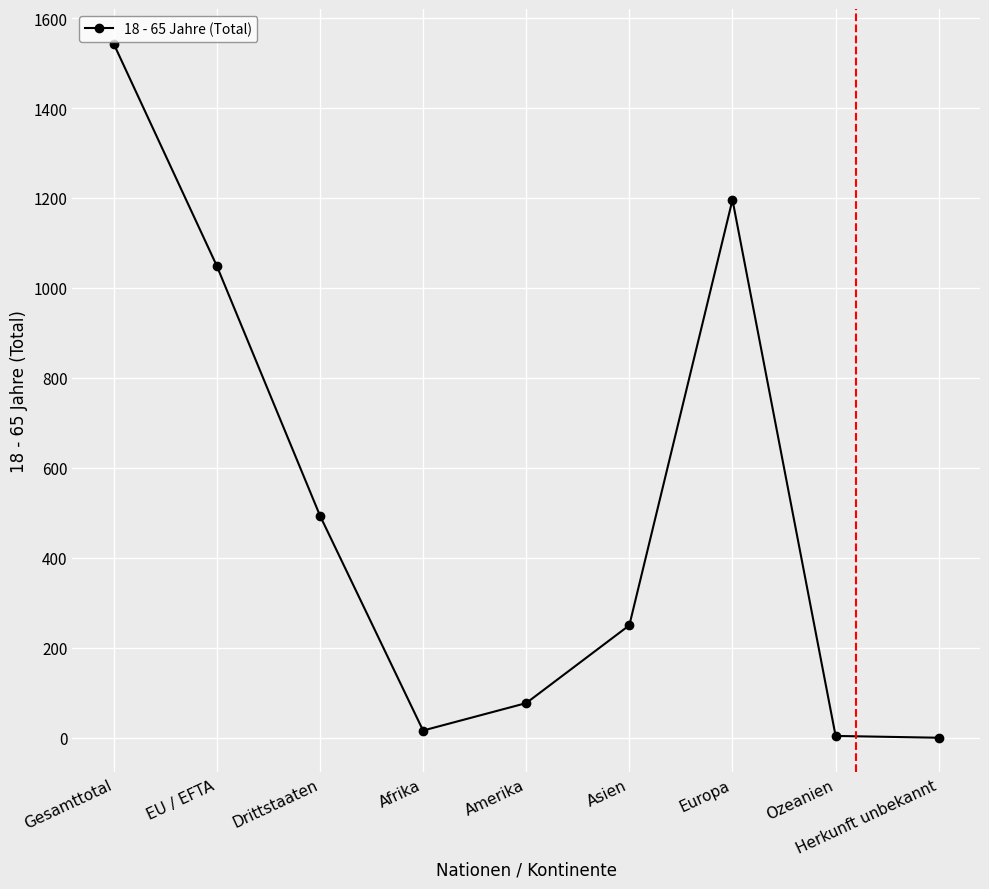

How many categories are shown in the chart?

9